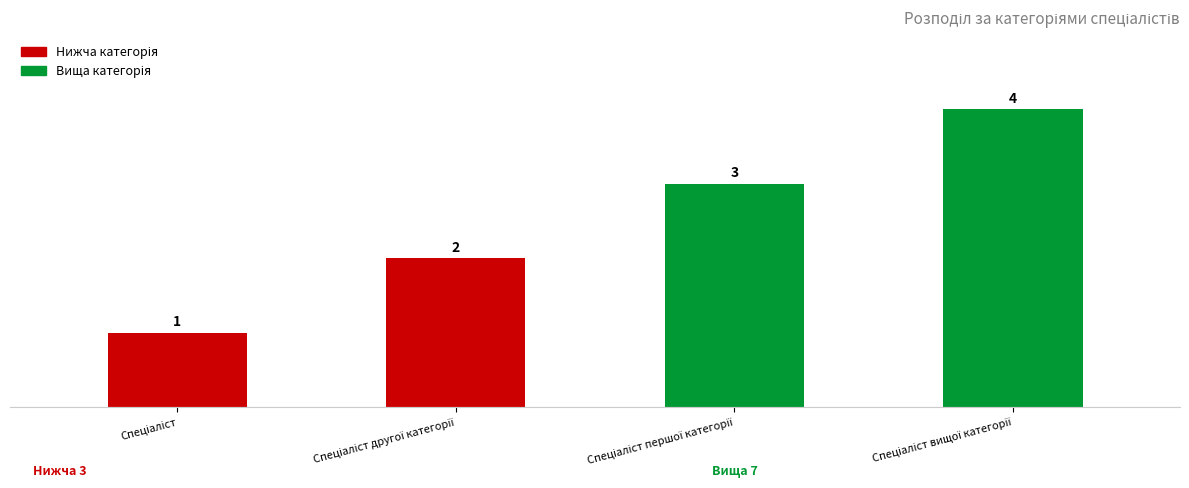

What is the maximum value shown in the chart?

4